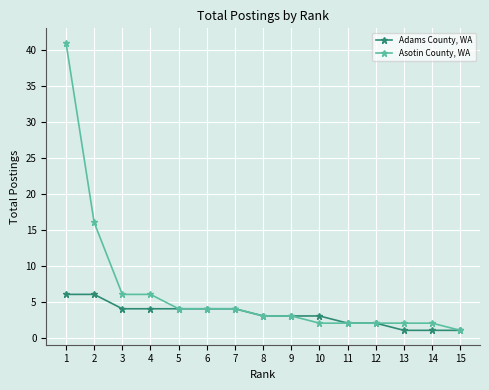

How many lines are shown in the chart?

2